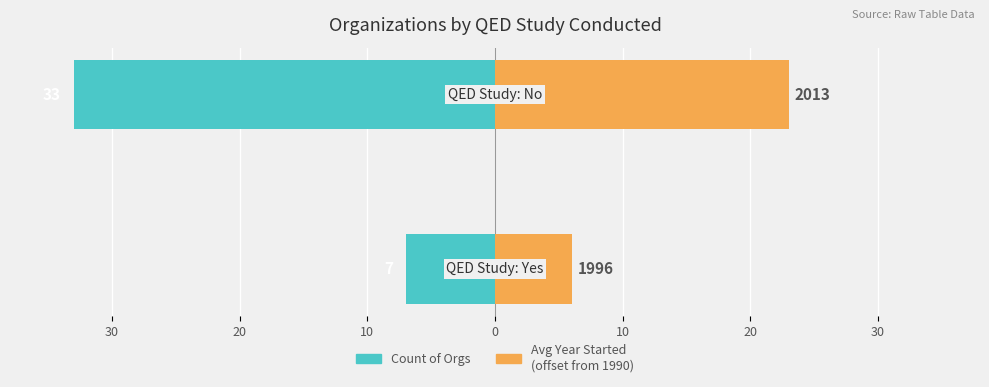

How many distinct data groups are displayed?

2